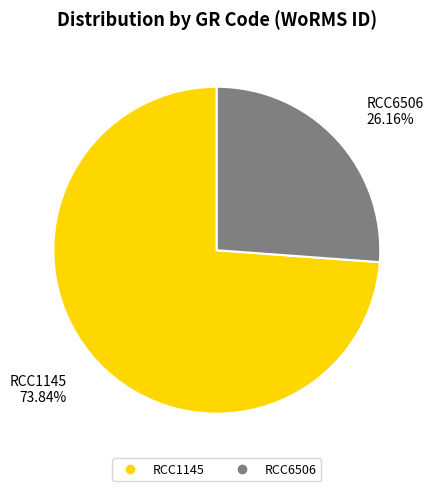

To the nearest percent, what is the average slice percentage?

50%